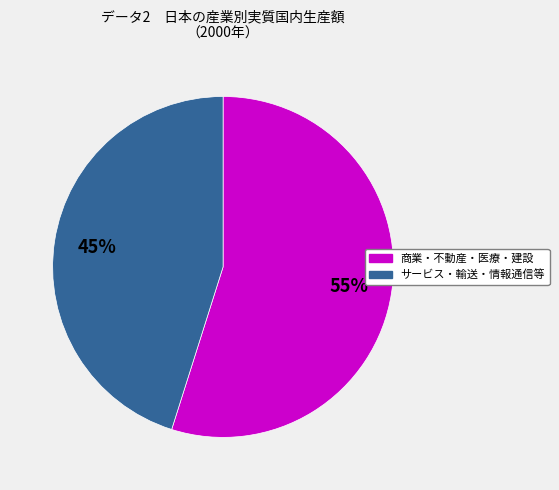

Combined, do 商業・不動産・医療・建設 and サービス・輸送・情報通信等 account for over 50%?

Yes